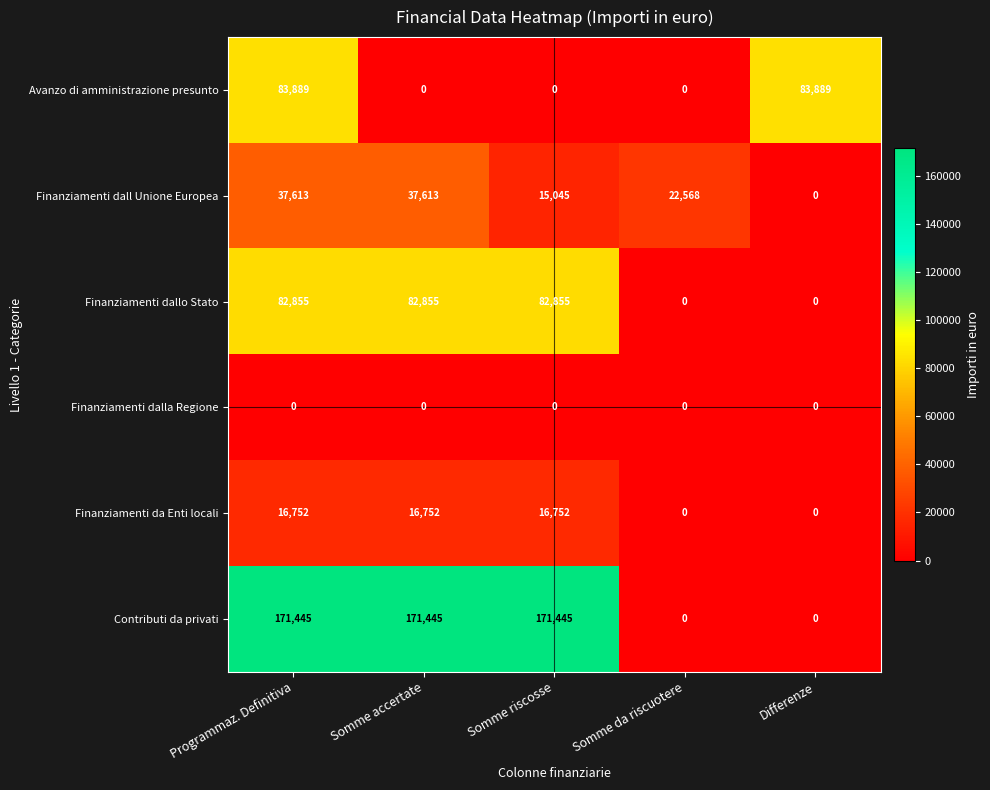

What is the greatest value displayed?

171445